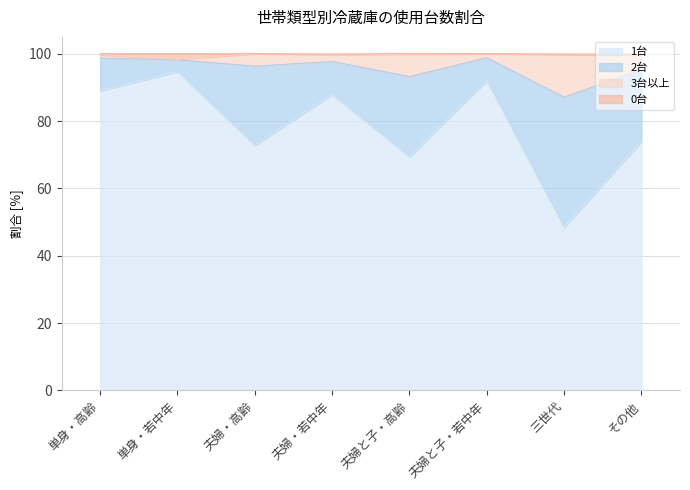

The 1台 series shows 92.0 at 夫婦と子・若中年. True or false?

True